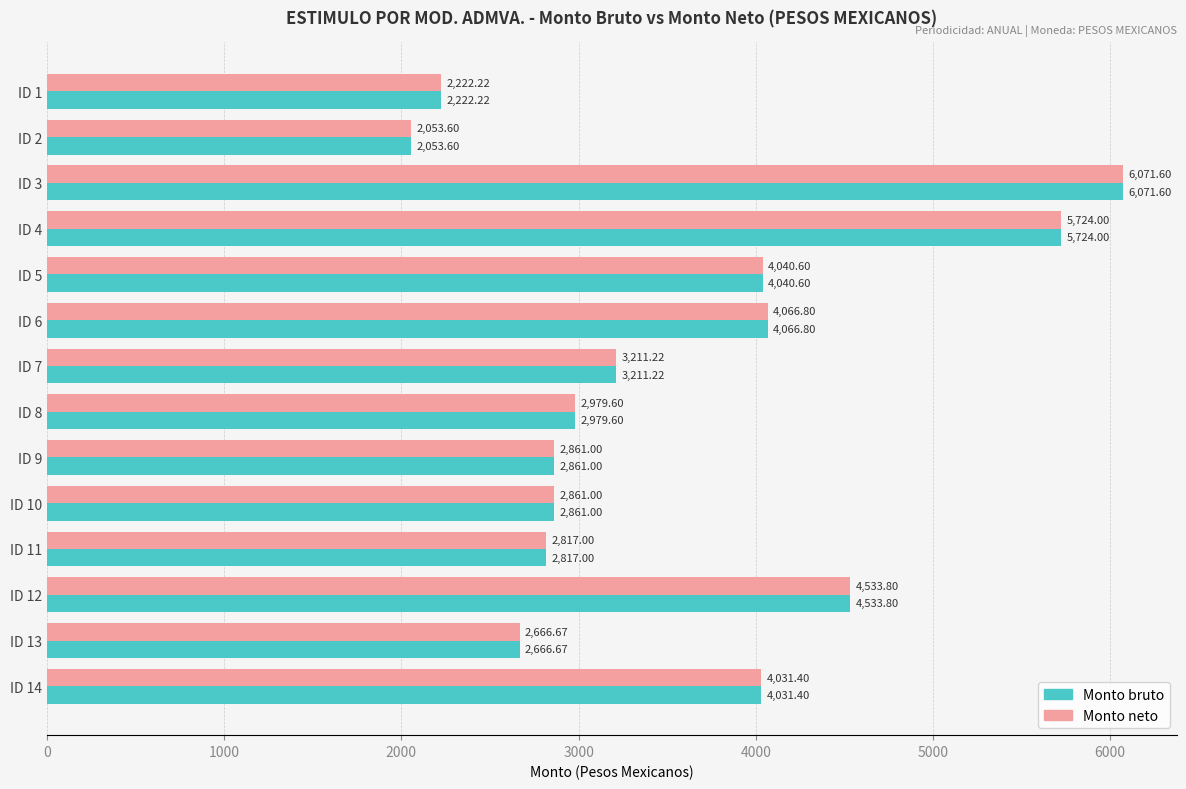

At which label is Monto neto closest to 4062?

ID 6